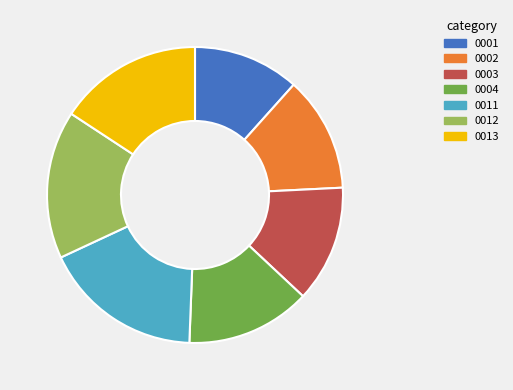

Do 0011 and 0013 together represent more than half of the pie?

No